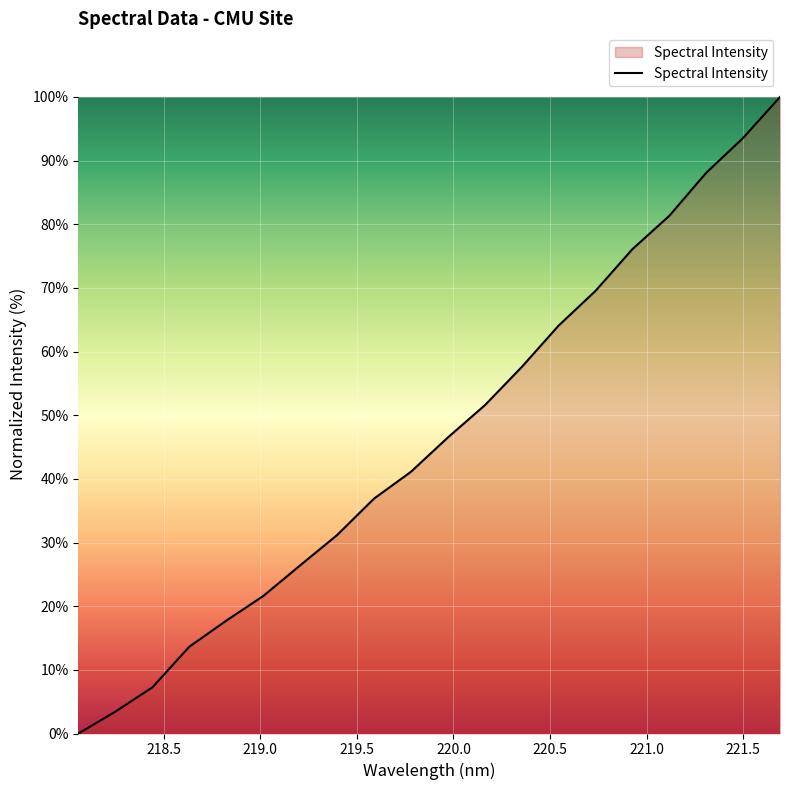

What is the maximum value shown in the chart?

100.0